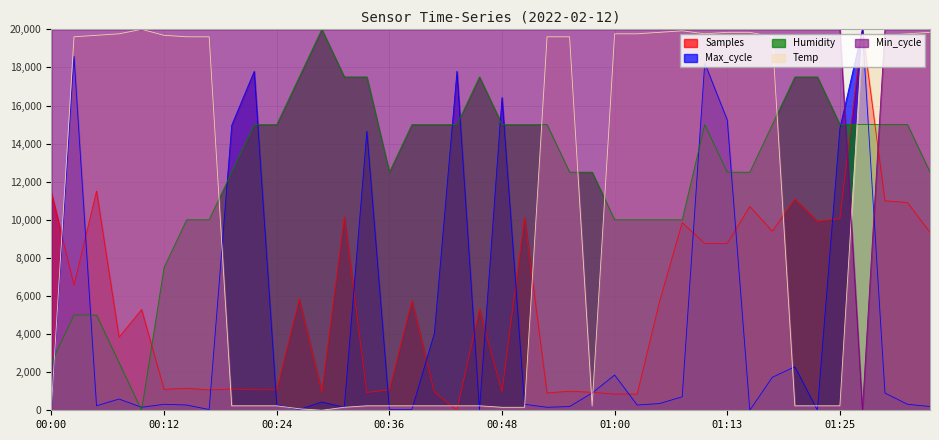

What is the label of the 7th point from the left?

00:14